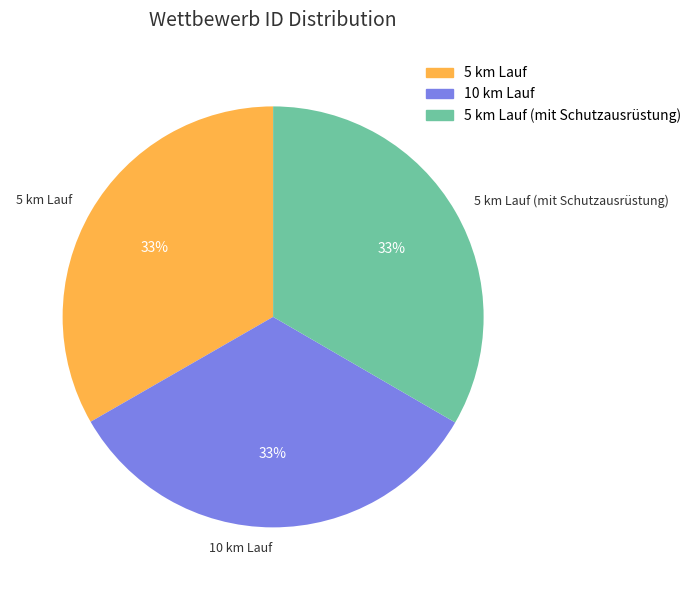

To the nearest percent, what is the average slice percentage?

33%